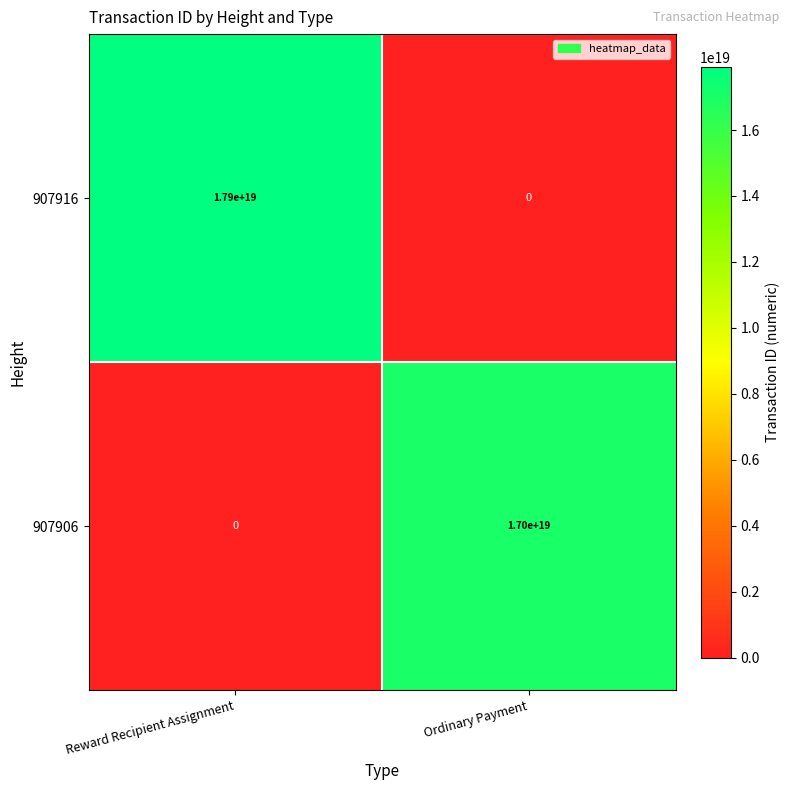

Which series has the largest total across all categories?

907916